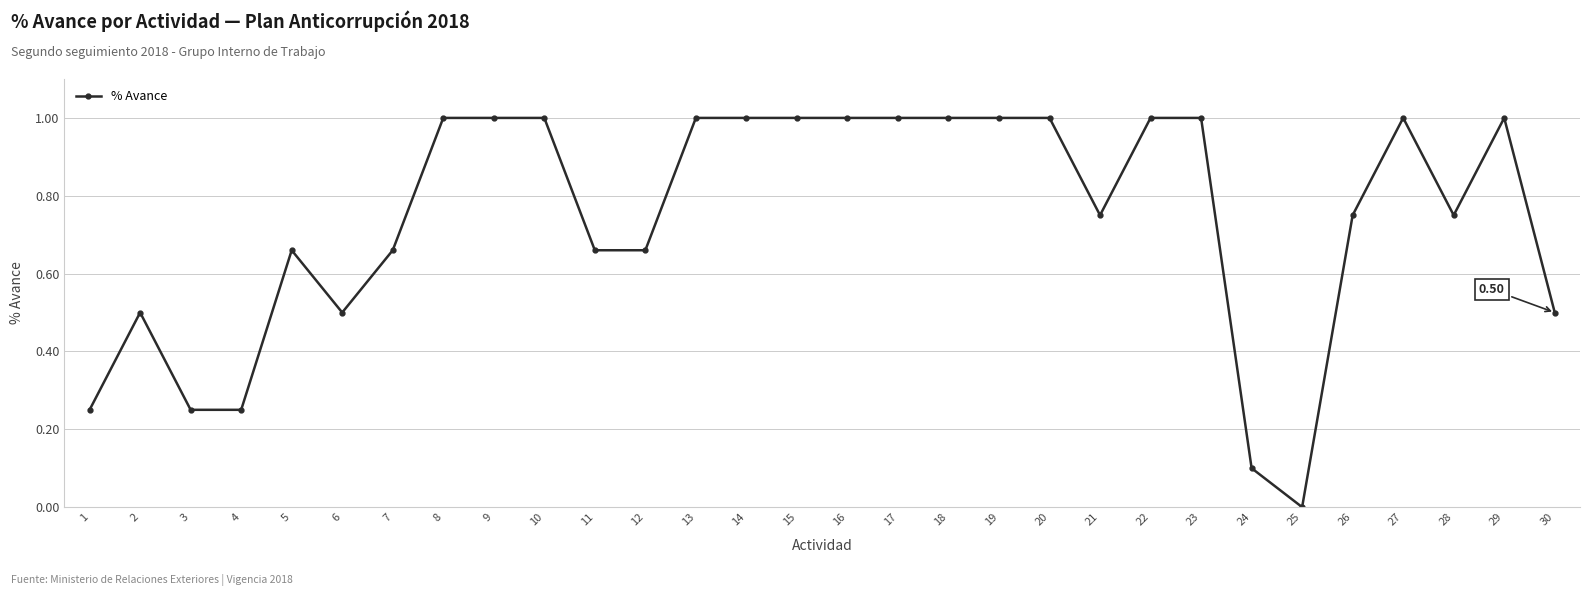

At which category does the data reach its first local peak?

2